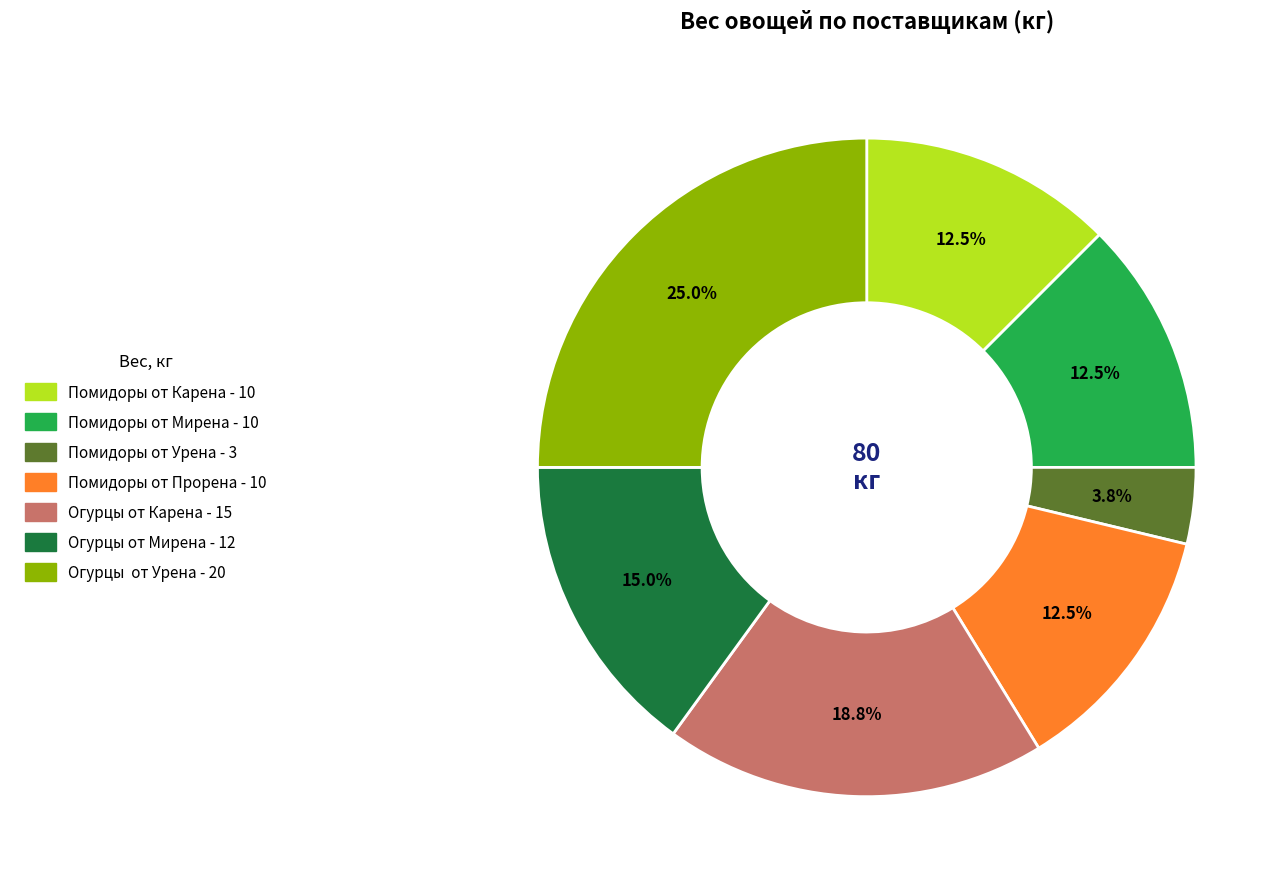

To the nearest percent, what is the difference between the largest and smallest slice percentages?

21%